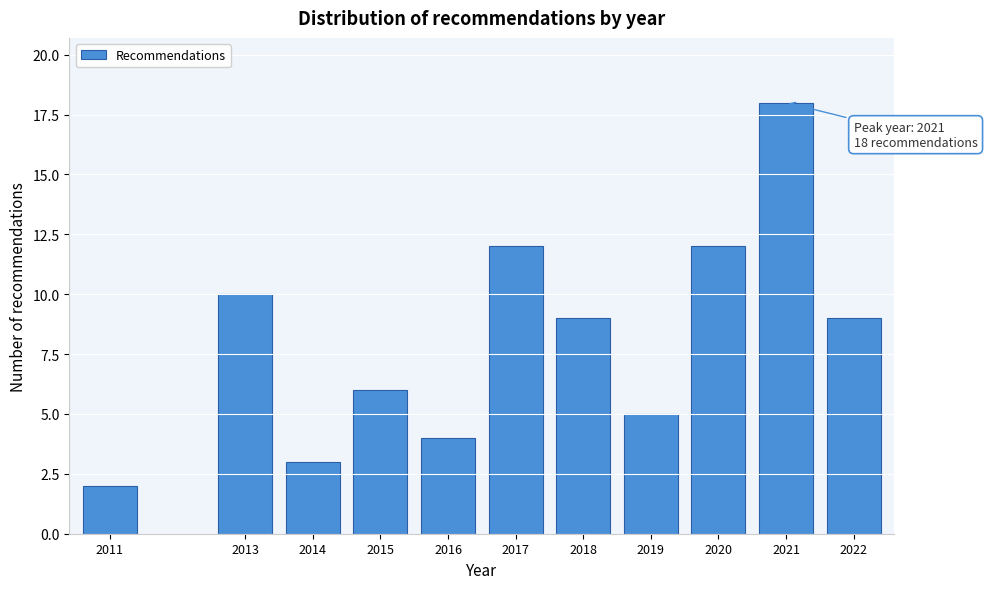

Reading right to left, transcribe all the data shown in this chart.

9	18	12	5	9	12	4	6	3	10	2